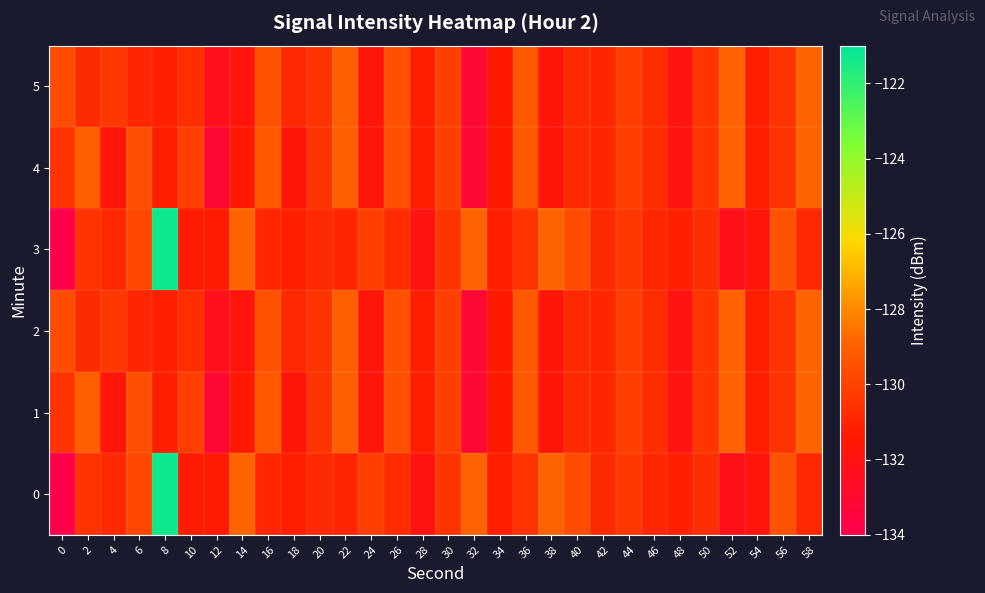

How many distinct data groups are displayed?

6